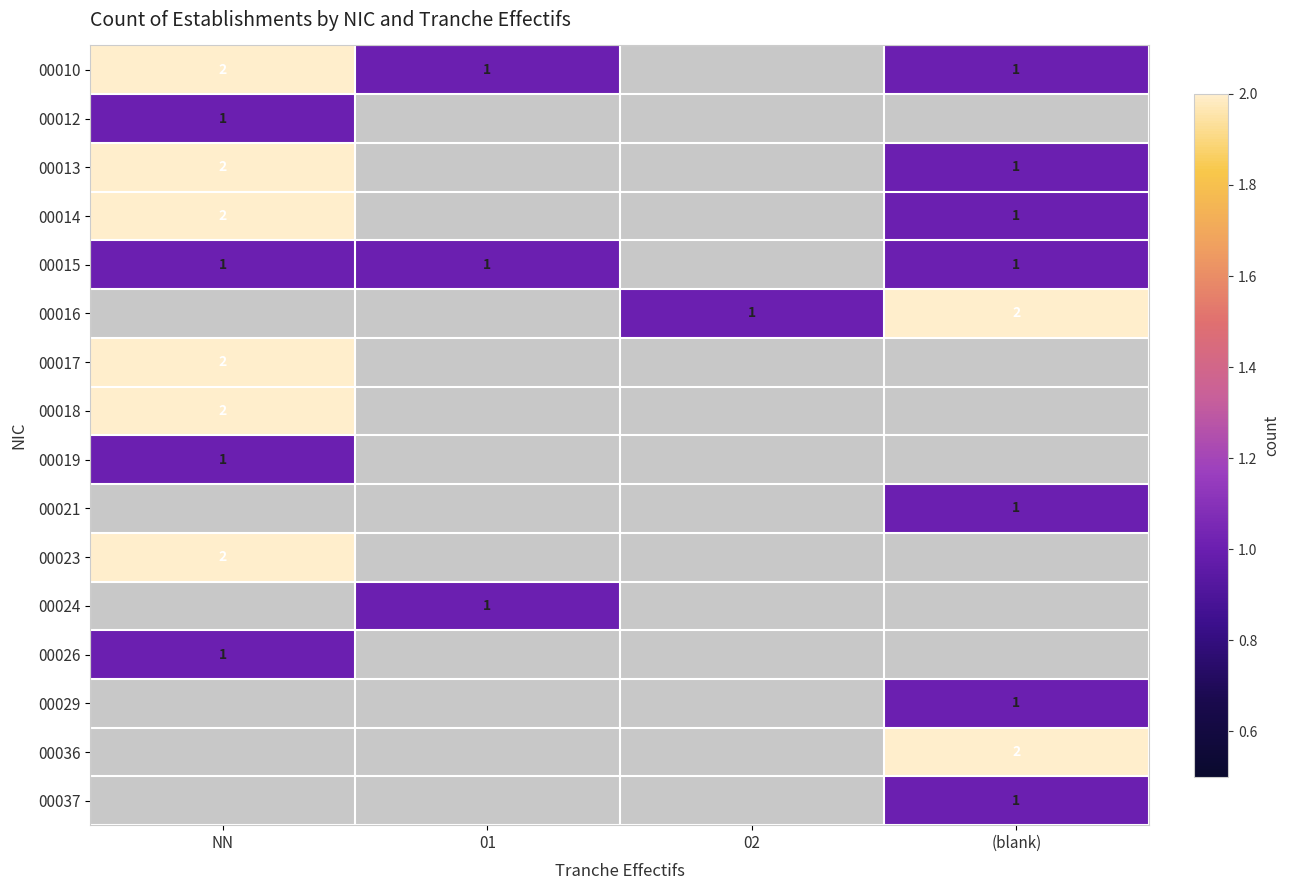

The 00036 series shows 3 at (blank). True or false?

False